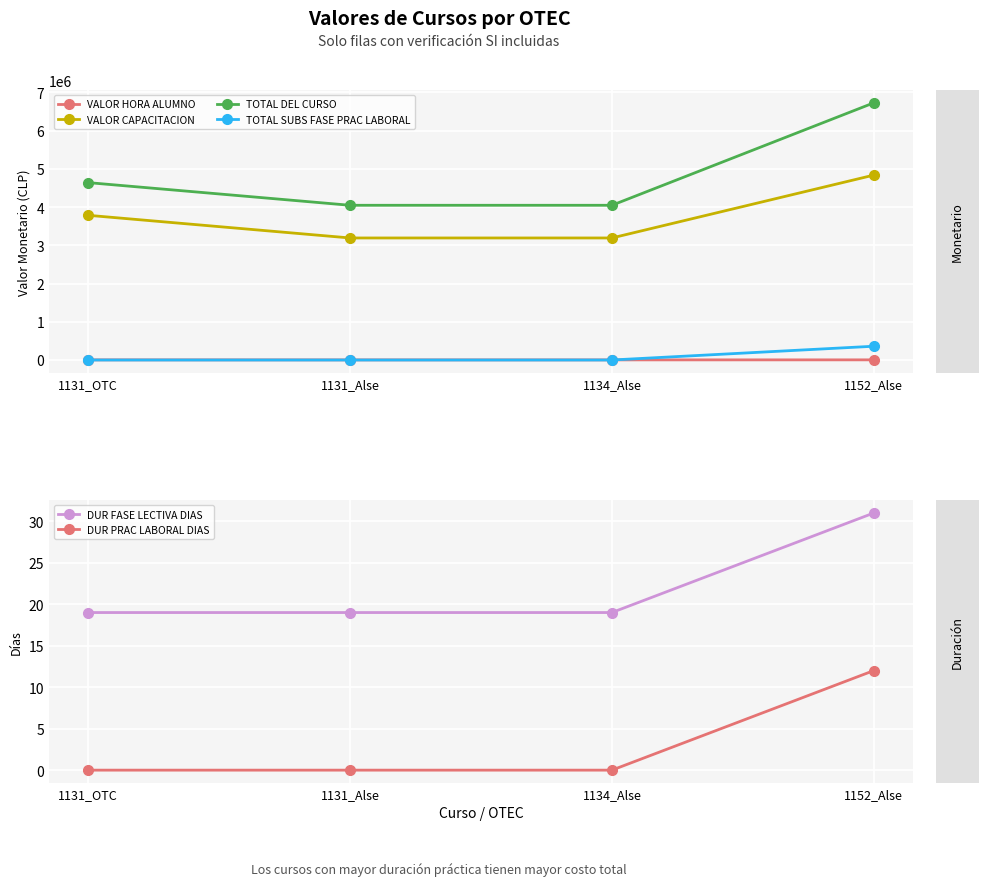

What are all the series names shown in the legend?

VALOR HORA ALUMNO, VALOR CAPACITACION, TOTAL DEL CURSO, TOTAL SUBS FASE PRAC LABORAL, DUR FASE LECTIVA DIAS, DUR PRAC LABORAL DIAS